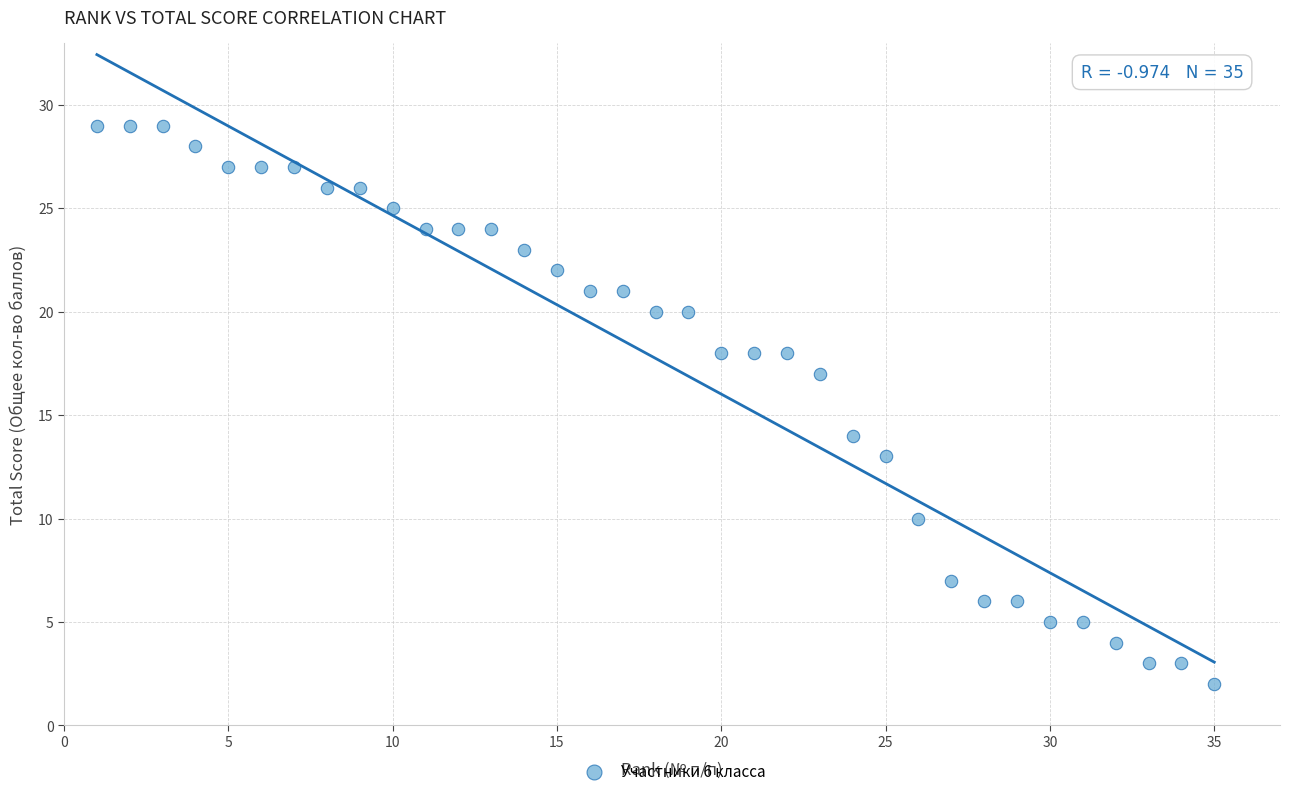

What is the range of X values (max minus min)?

34